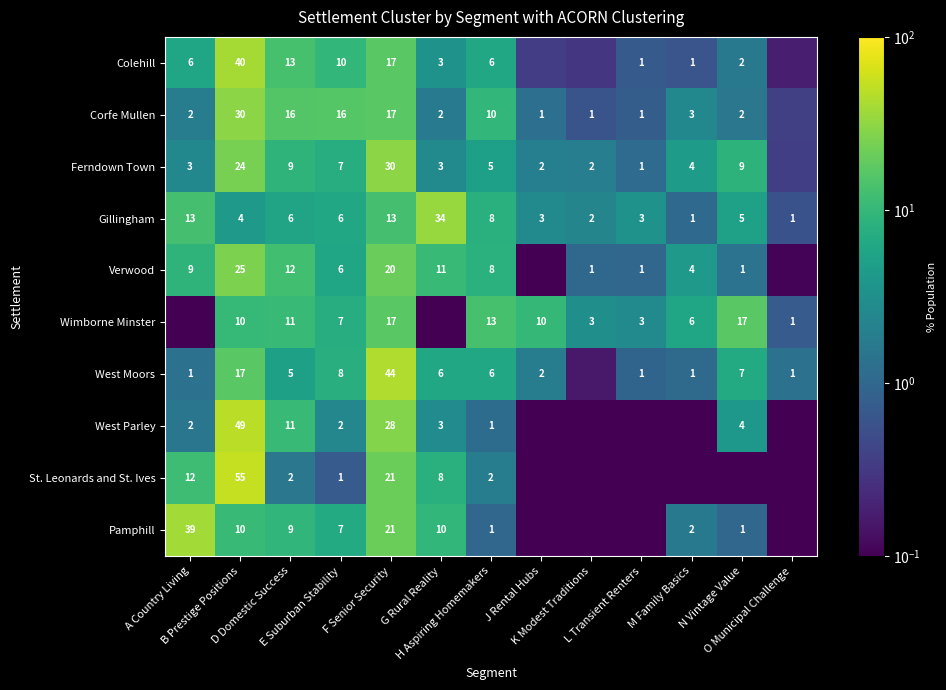

How many data points in Pamphill are less than 1?

6